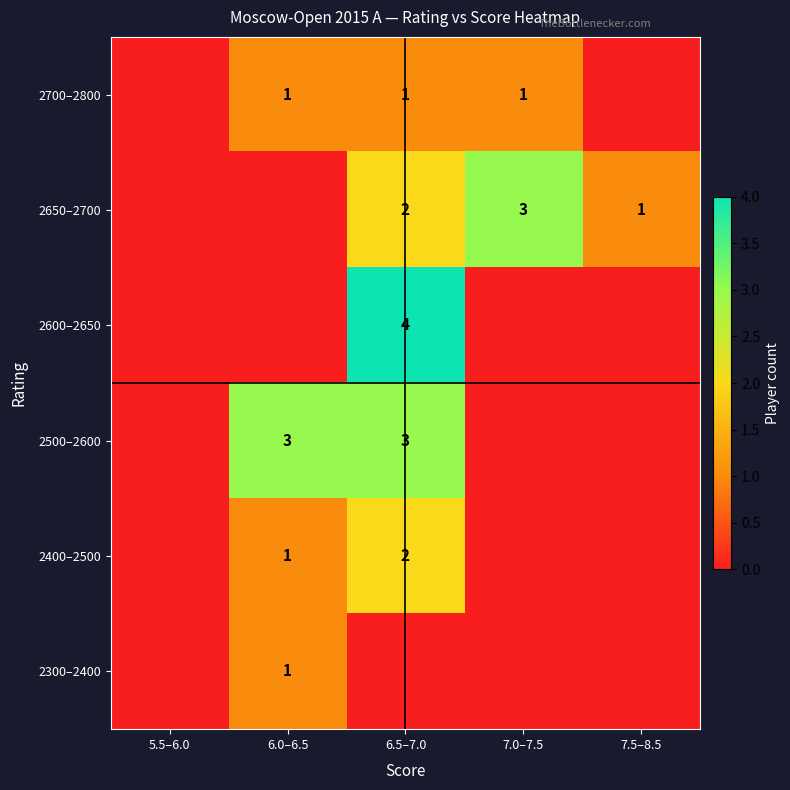

True or false: 2400–2500 has a value of 2 at 6.5–7.0.

True